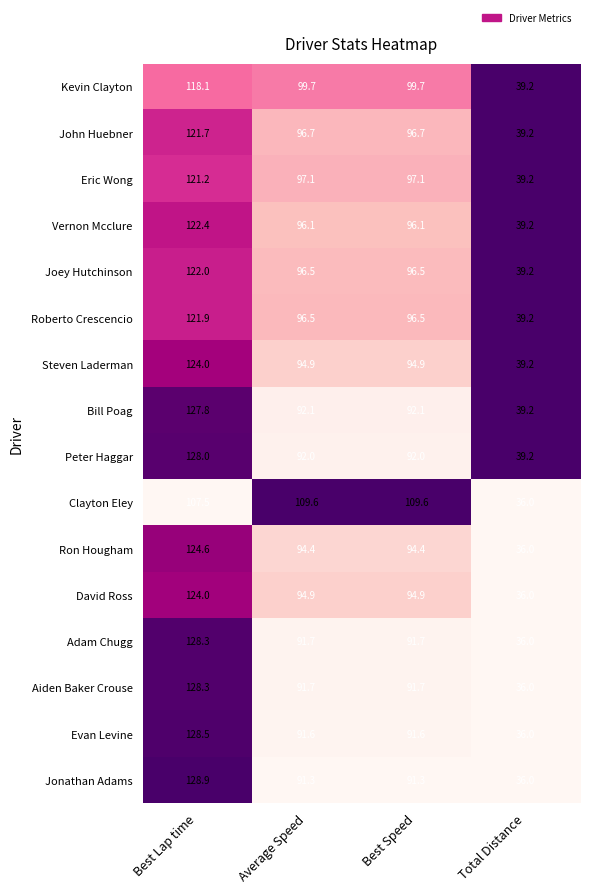

What is the average value of the Roberto Crescencio series?

88.5